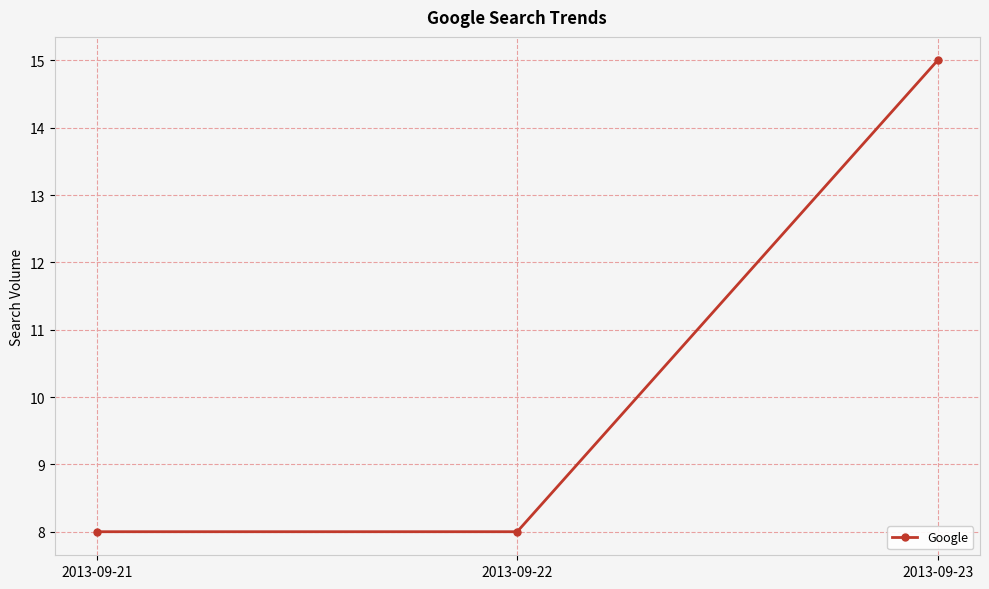

Approximately how many times larger is the value at 2013-09-23 compared to 2013-09-22?

1.9